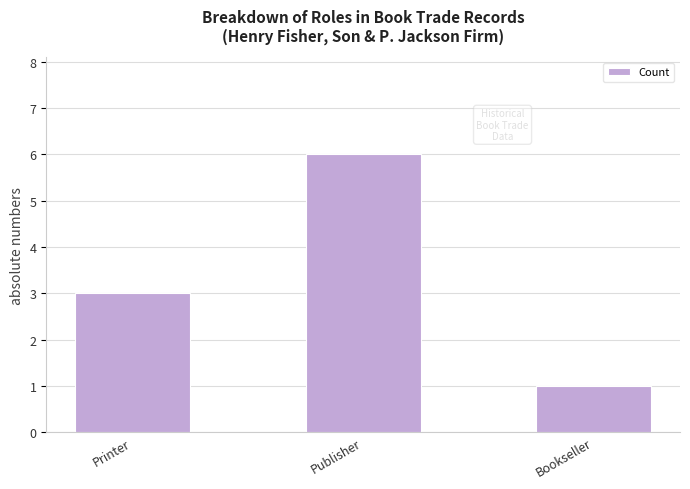

Is it true that the value at Publisher is 9?

False